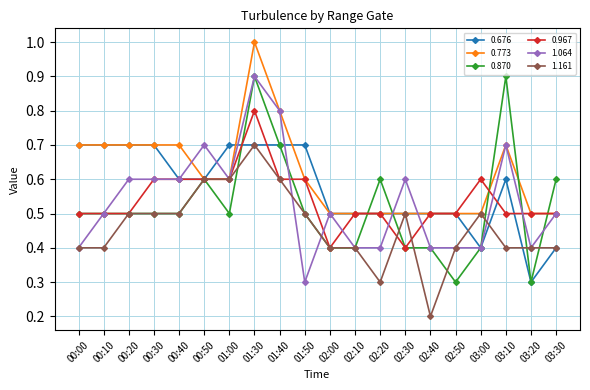

What is the approximate value of 0.870 at 03:10?

0.9